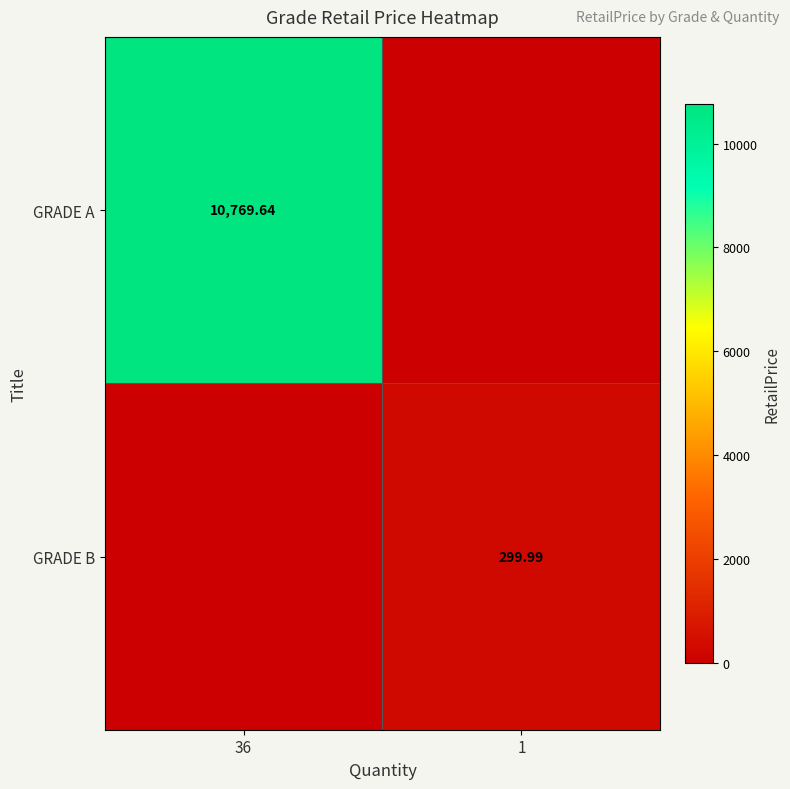

What is the average value of the GRADE A series?

5384.8